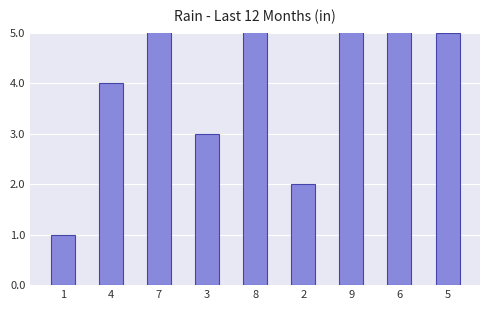

Count the values in the range 3 to 7.

5